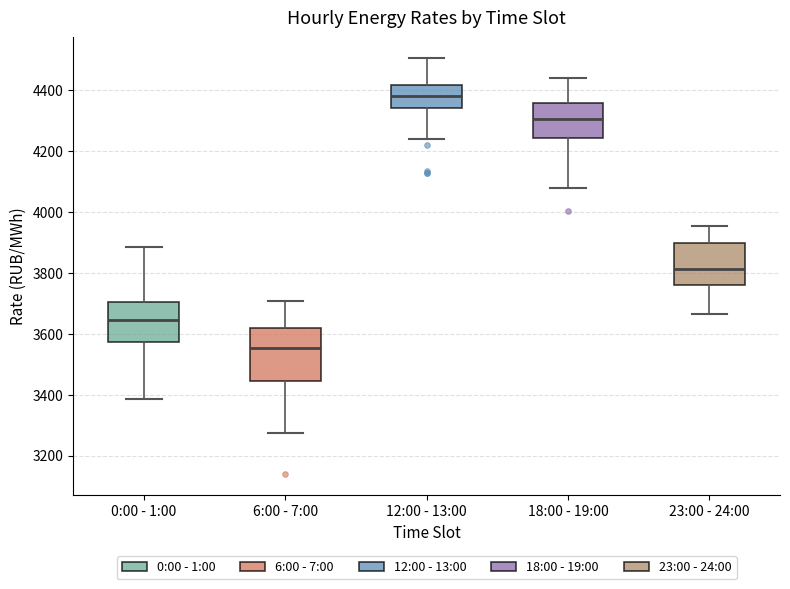

Where is the lower edge of the box for 12:00 - 13:00 on the y-axis? The values are not printed on the chart, so give them approximately, as read against the axis.

4340